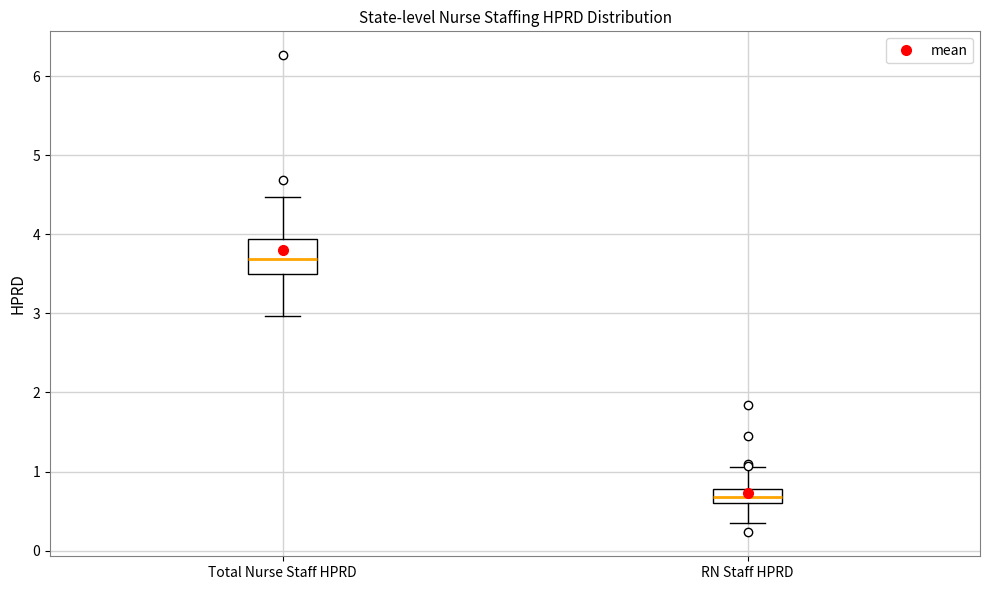

Where is the lower edge of the box for Total Nurse Staff HPRD on the y-axis? The values are not printed on the chart, so give them approximately, as read against the axis.

3.5